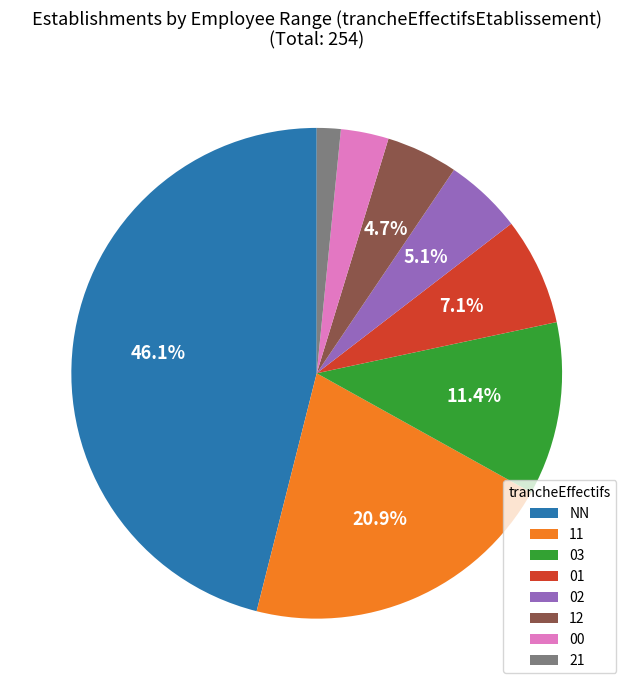

Approximately how many times larger is the value at 12 compared to 01?

0.7